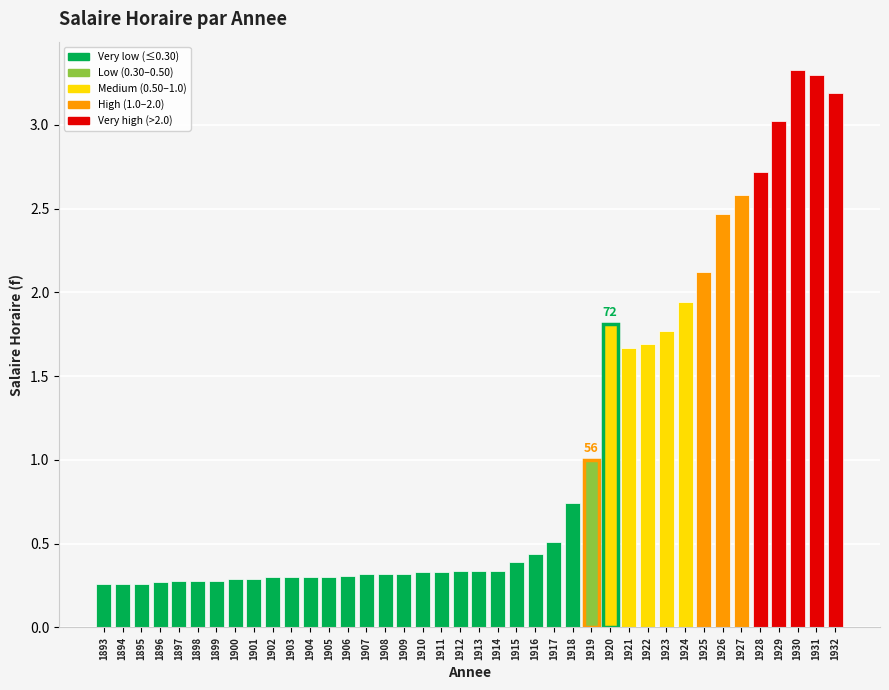

At which label is the value closest to 1?

1919